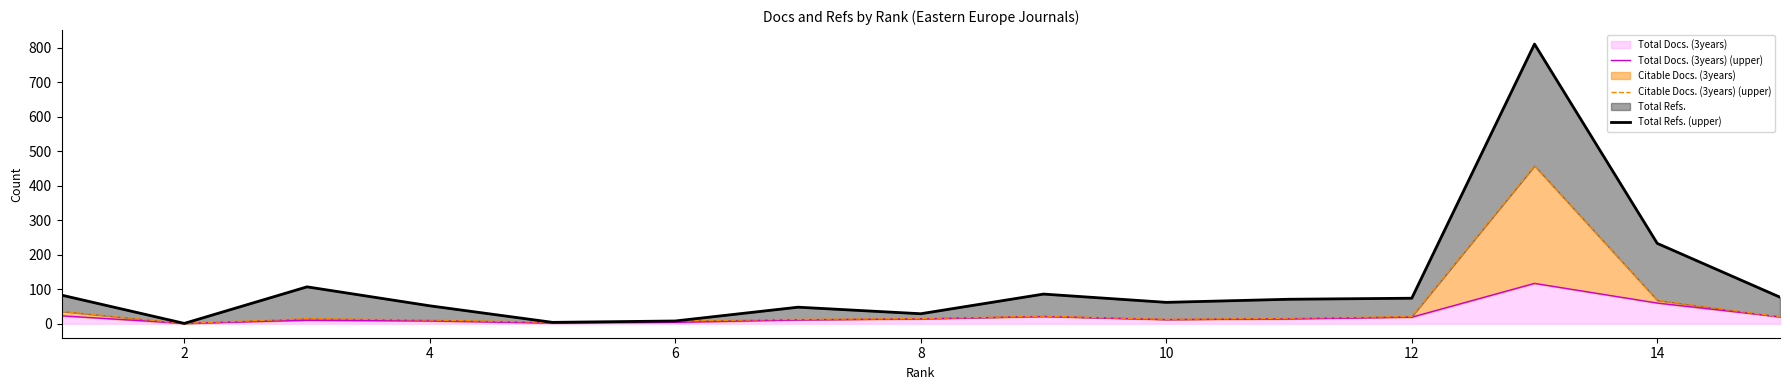

What is the difference between the maximum and second lowest values in the Citable Docs. (3years) (upper) series?

454